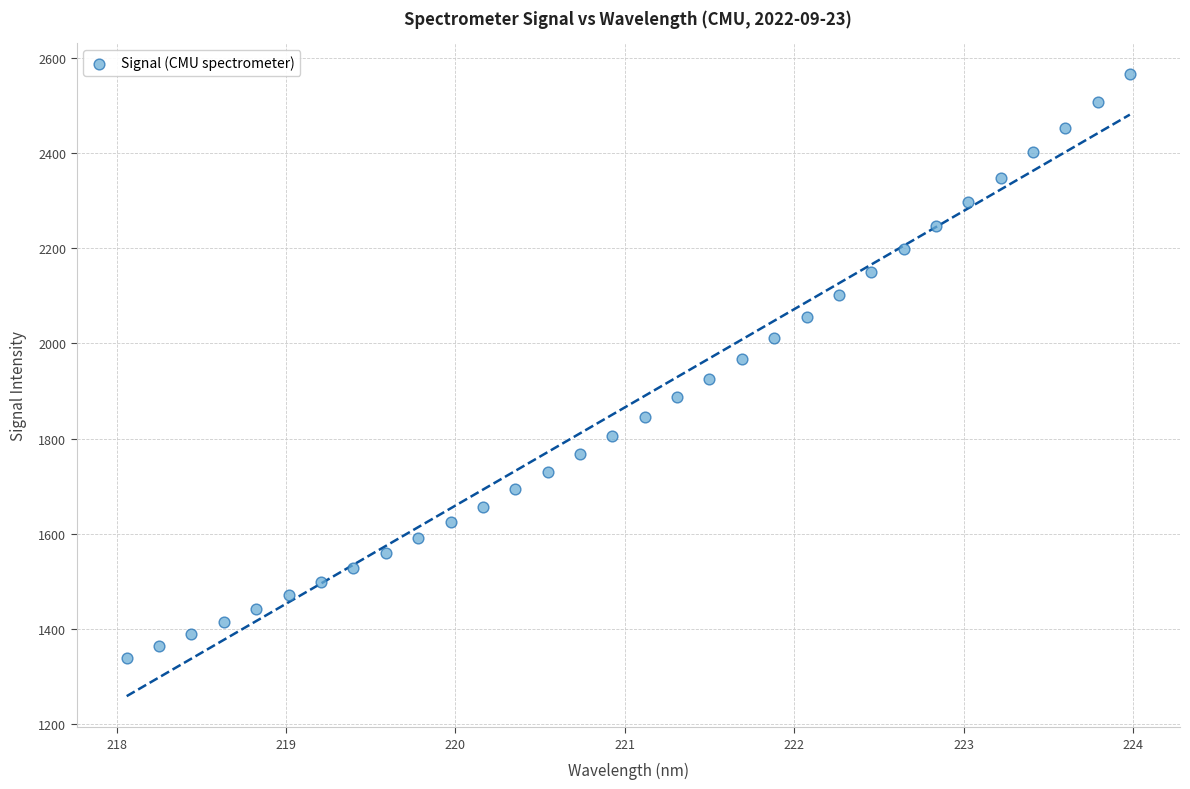

What is the range of Y values (max minus min)?

1227.7